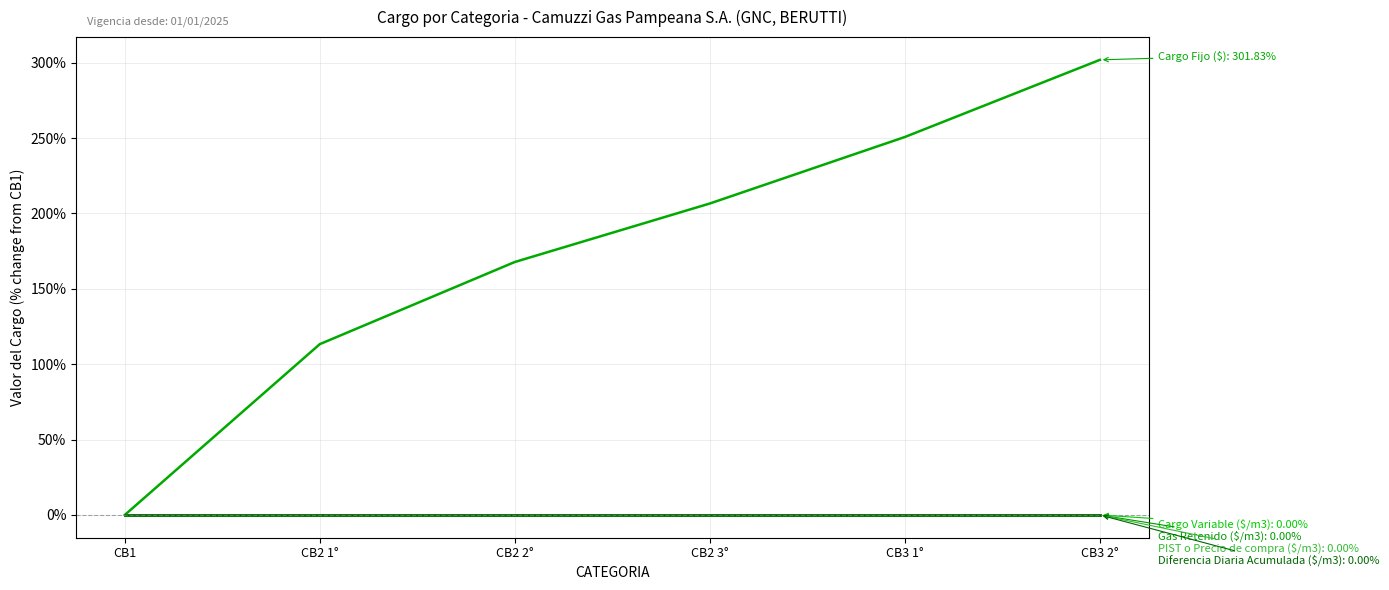

Does the chart have visible grid lines?

Yes